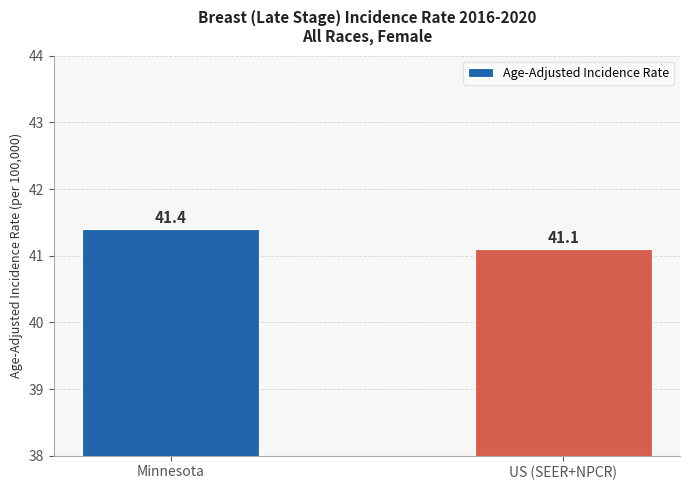

Reading left to right, list all the values displayed in this chart.

41.4	41.1